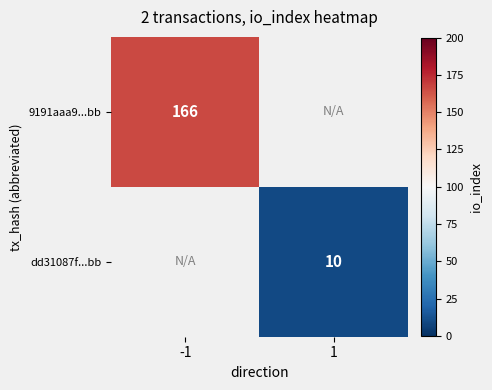

Is it true that dd31087f...bb equals 10 at 1?

True